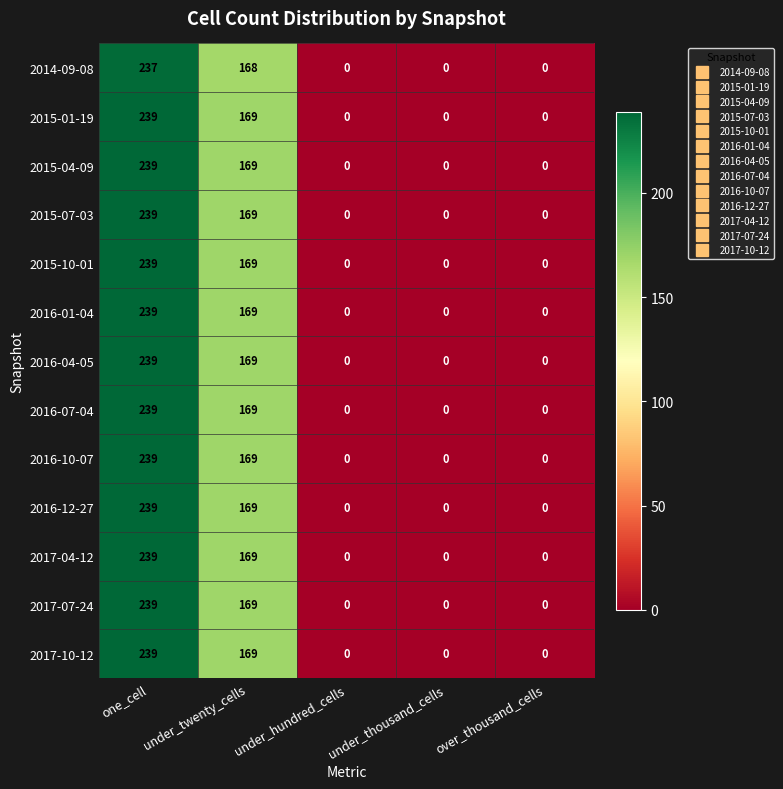

Which category has the highest value in the 2017-07-24 series?

one_cell